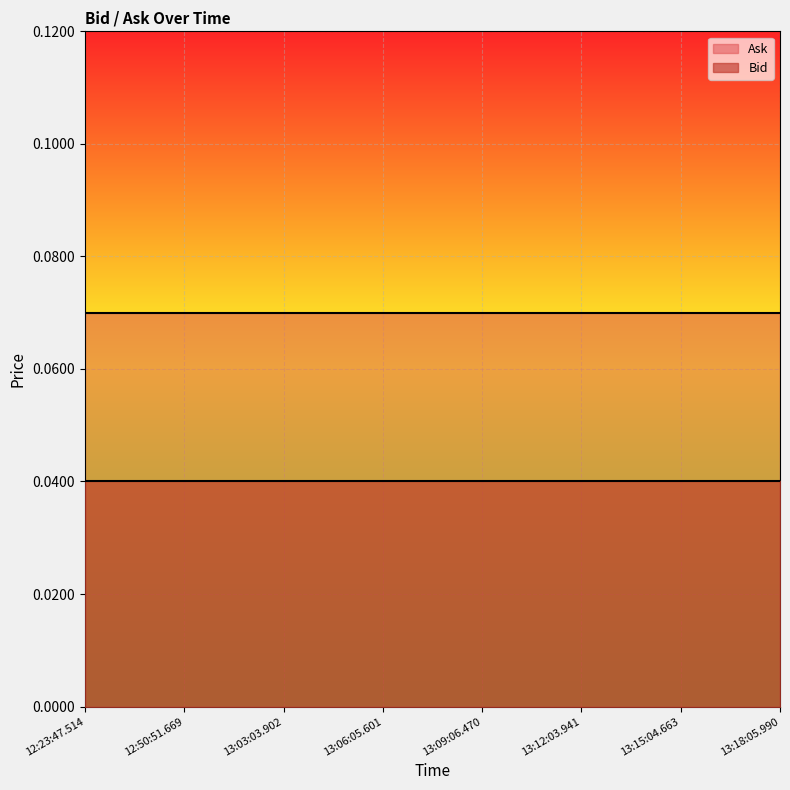

What is the value of the Ask point at the 2nd from the left?

0.1